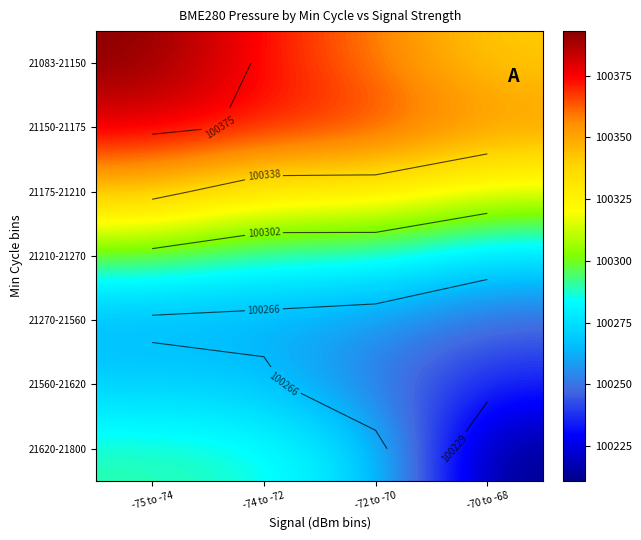

At which label is 21083-21150 closest to 100366?

-74 to -72